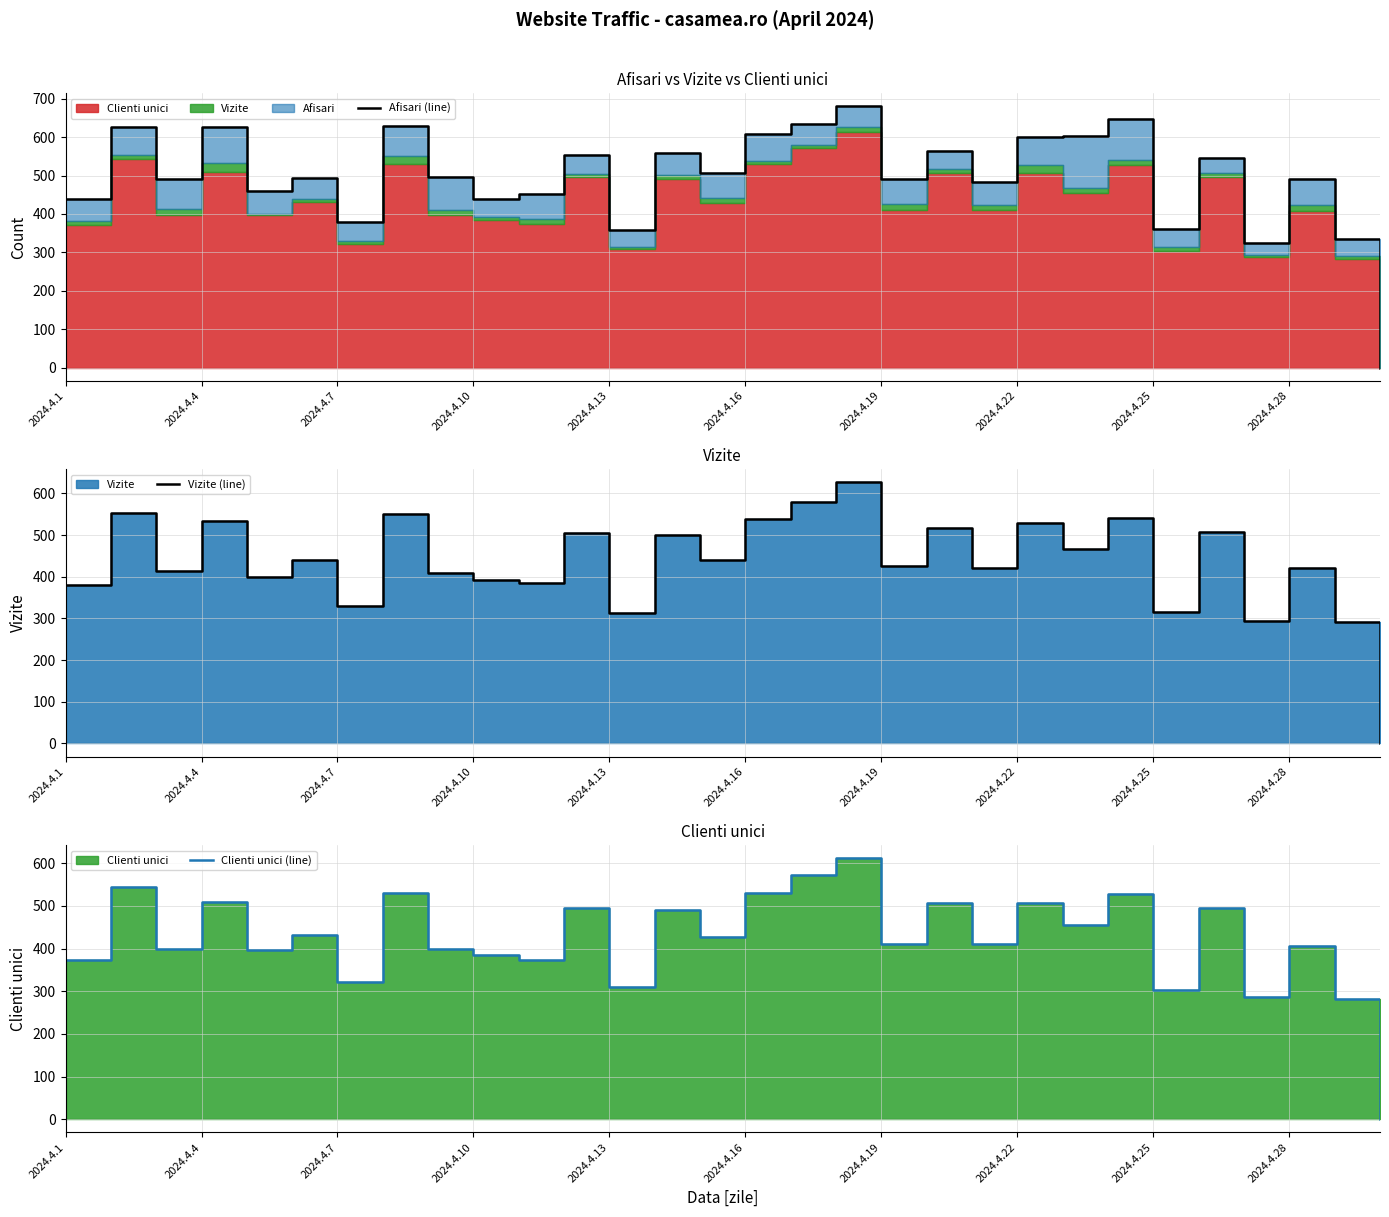

How many lines are shown in the chart?

3